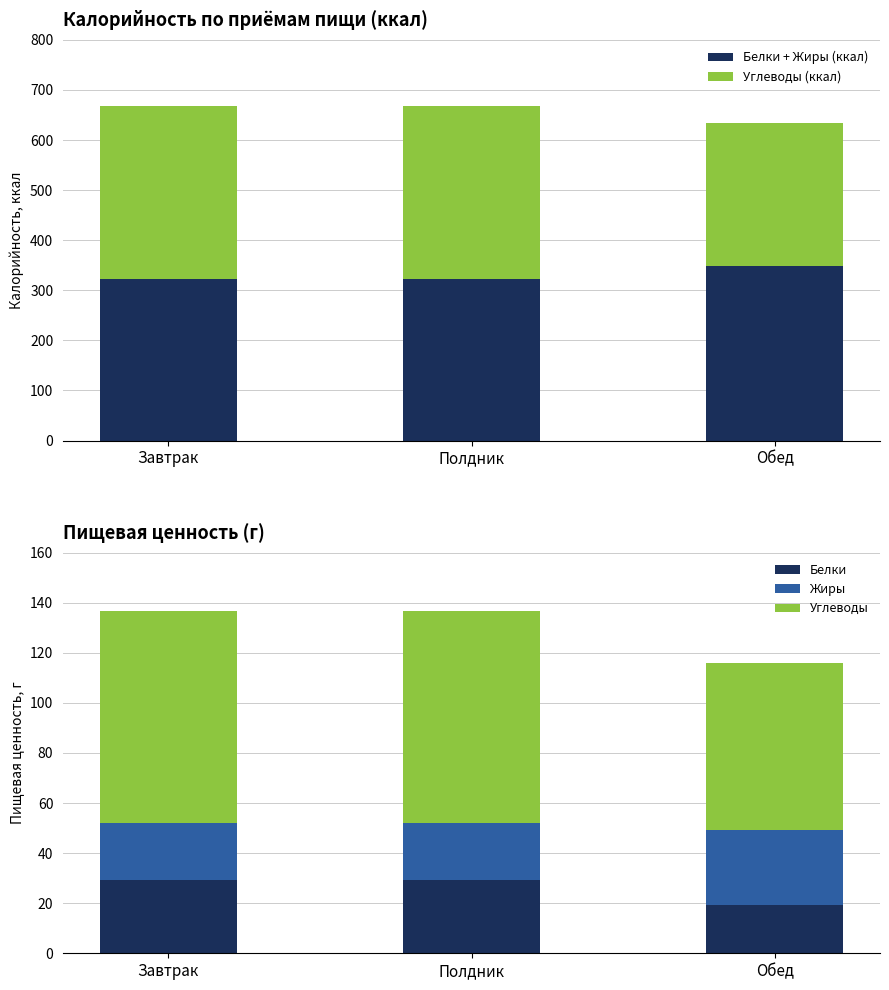

Count the number of categories in the chart.

3